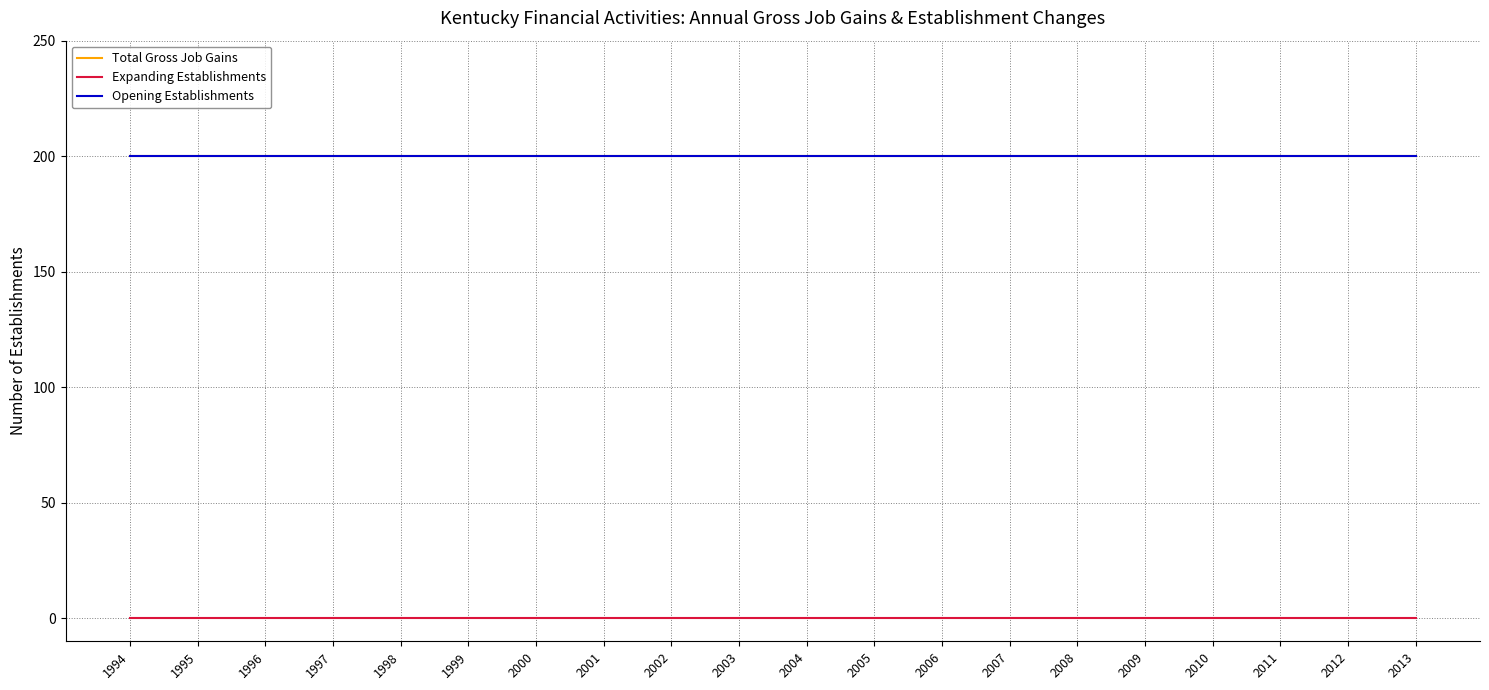

What is the value of the Total Gross Job Gains point at the 15th from the left?

200